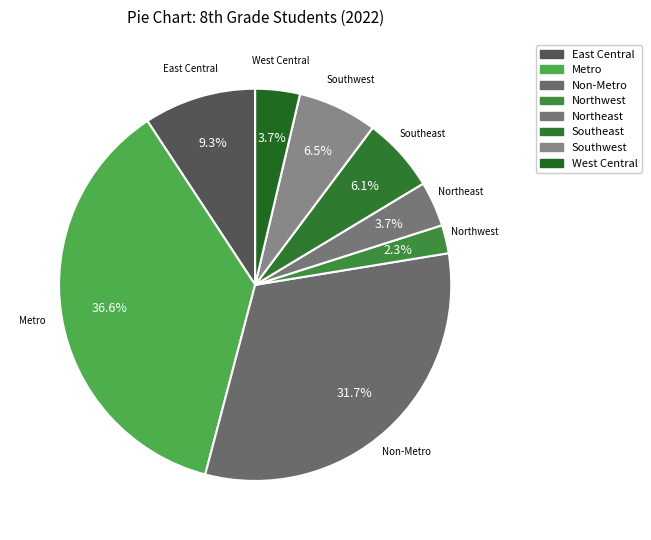

How many slices are in this pie chart?

8